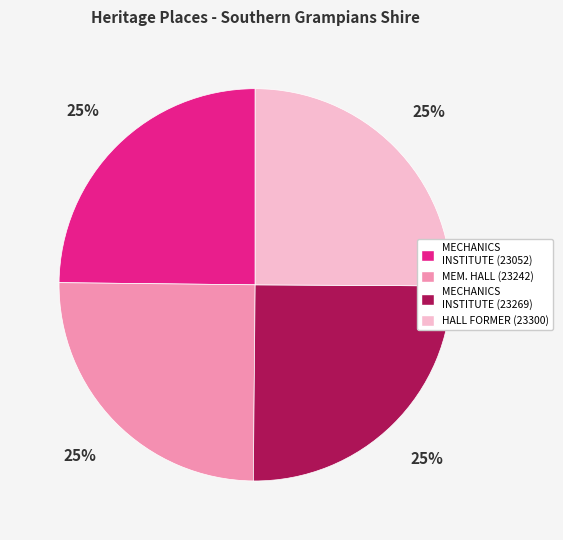

To the nearest percent, what percentage of the pie is MECHANICS INSTITUTE (23052)?

25%